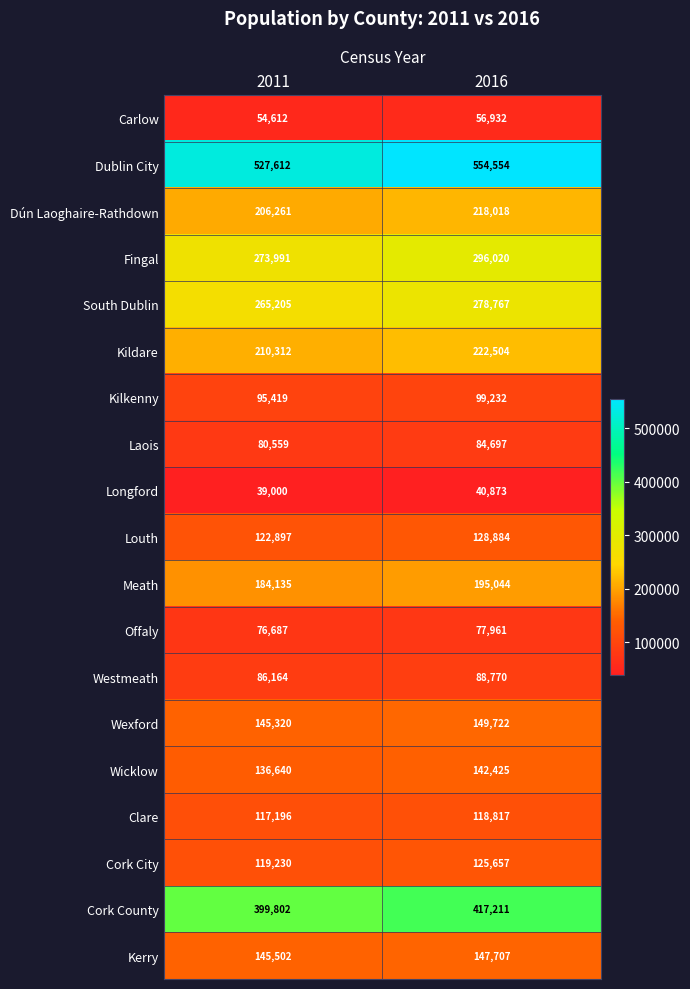

Between 2011 and 2016, which series saw the biggest shift?

Dublin City